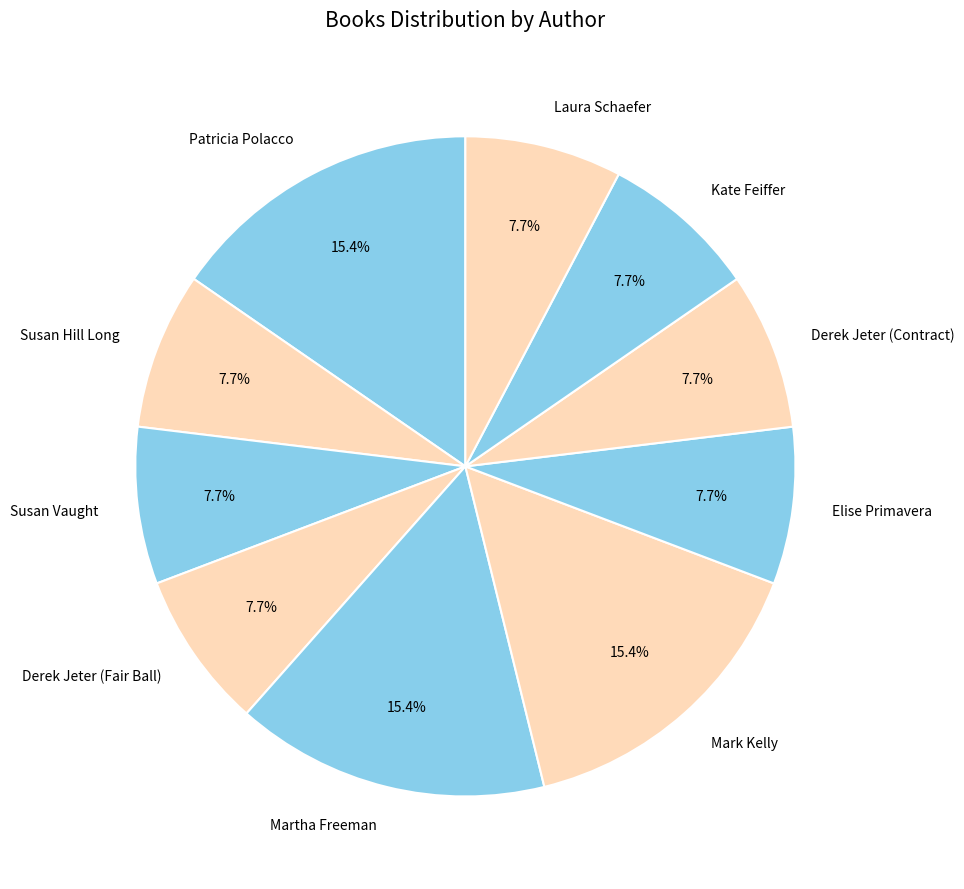

How many slices are in this pie chart?

10